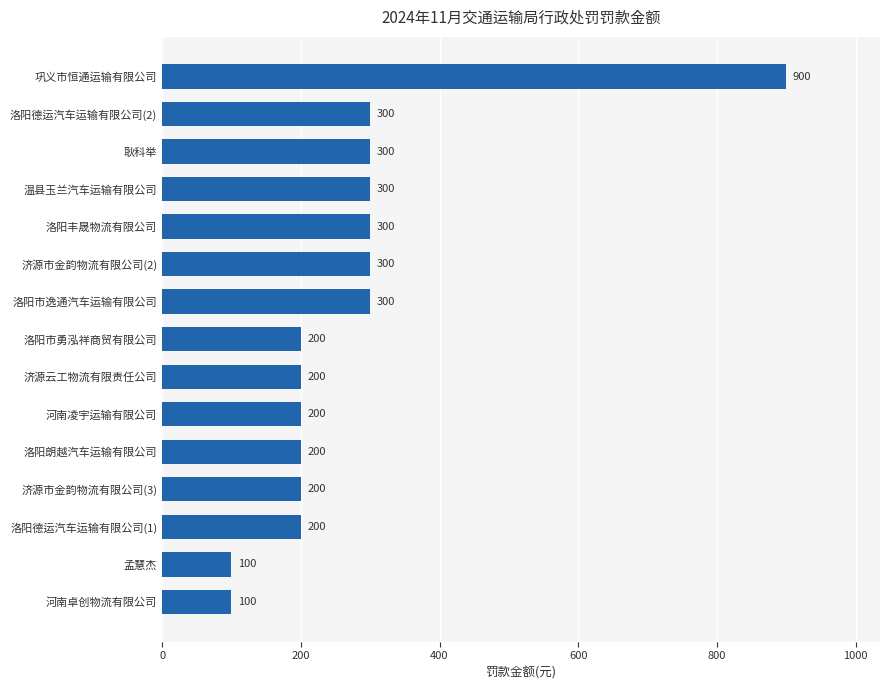

Between 洛阳市勇泓祥商贸有限公司 and 洛阳德运汽车运输有限公司(2), which is larger?

洛阳德运汽车运输有限公司(2)